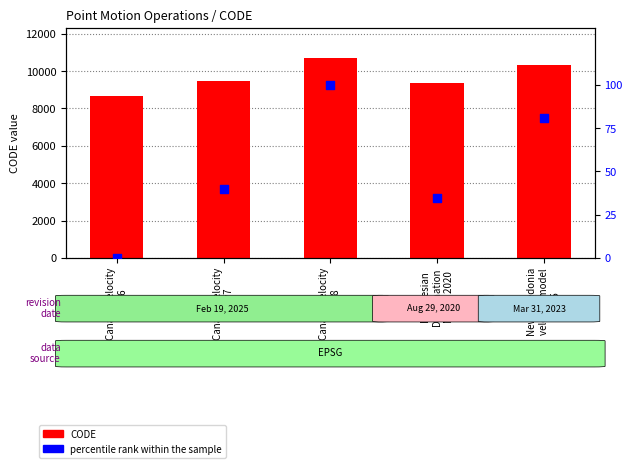

Which series reaches the maximum Y coordinate?

CODE